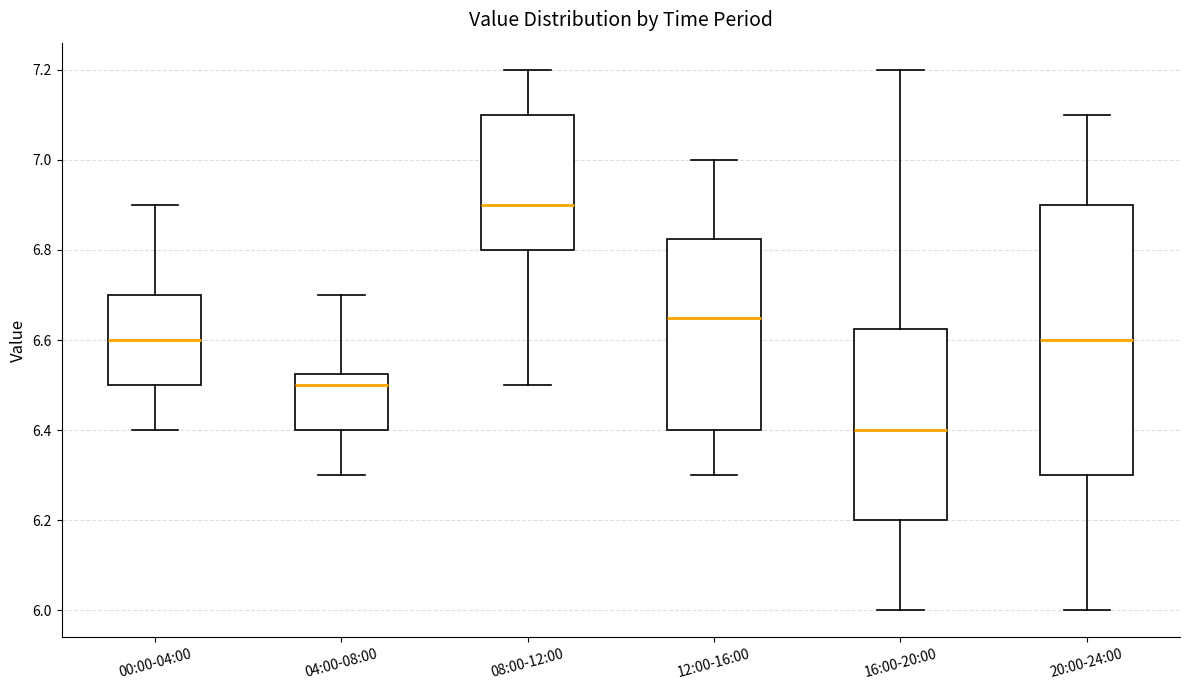

Where is the upper edge of the box for 04:00-08:00 on the y-axis? The values are not printed on the chart, so give them approximately, as read against the axis.

6.52